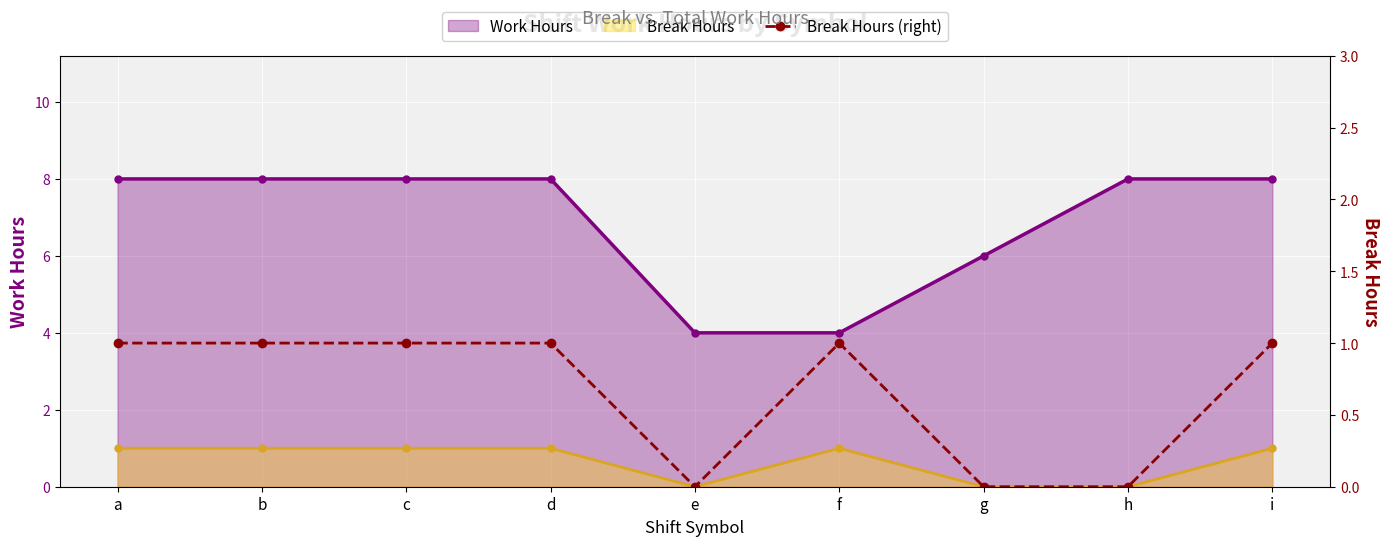

Which has a higher value, d or b?

d